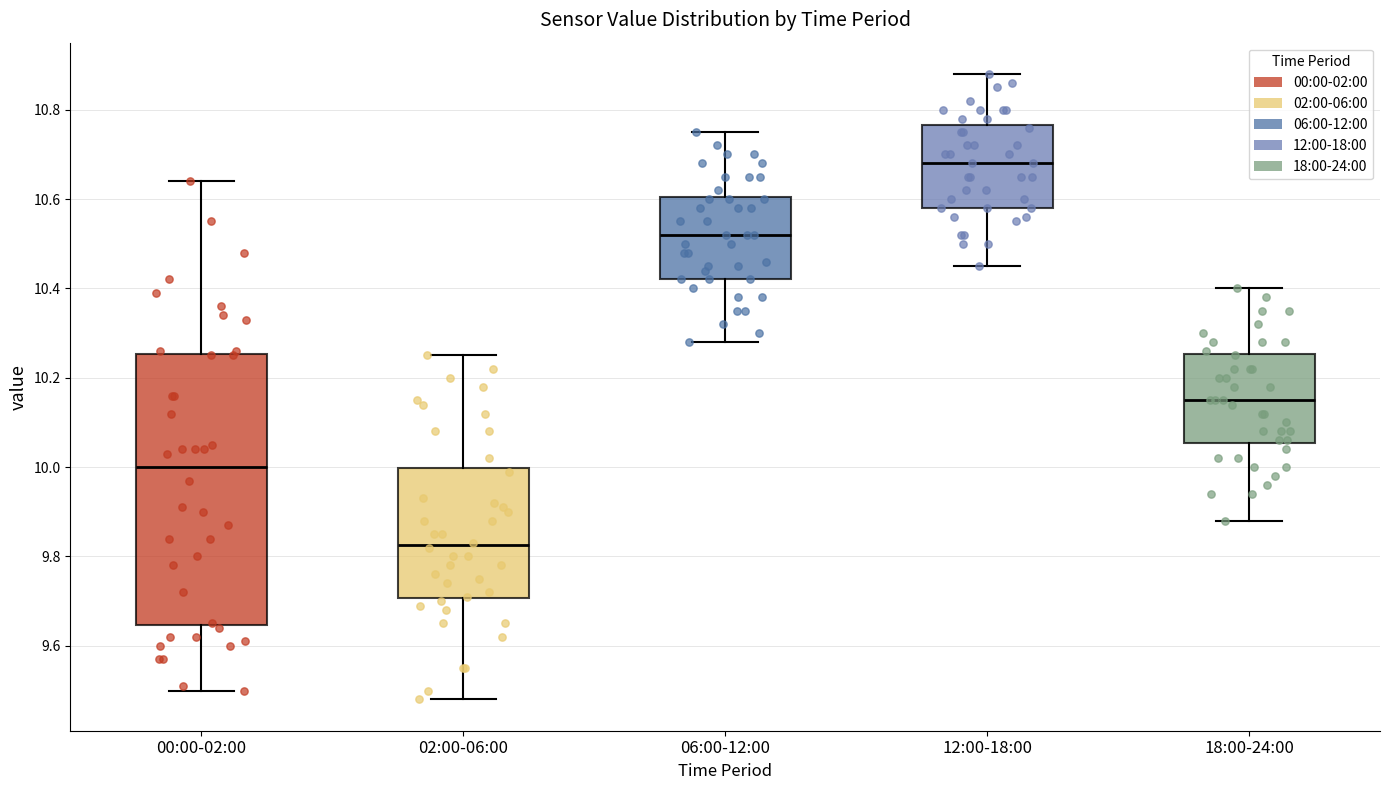

Which box has the highest median line?

12:00-18:00